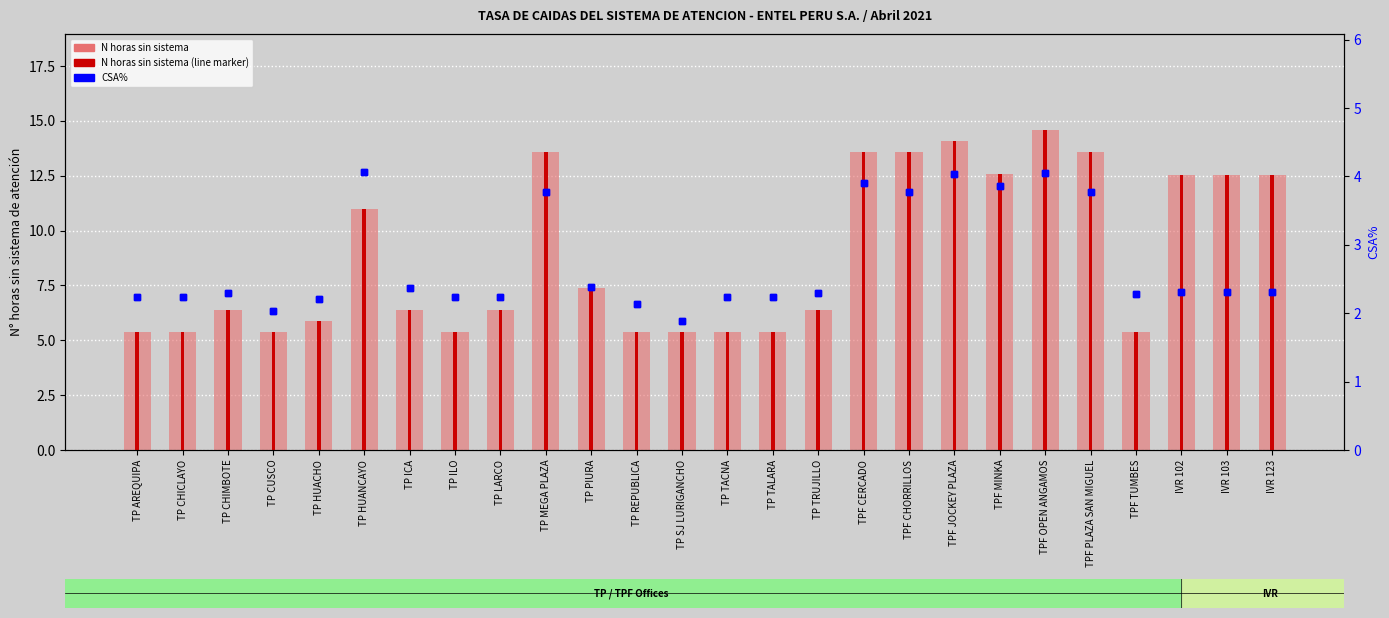

How many data points in N horas sin sistema are above 6?

16